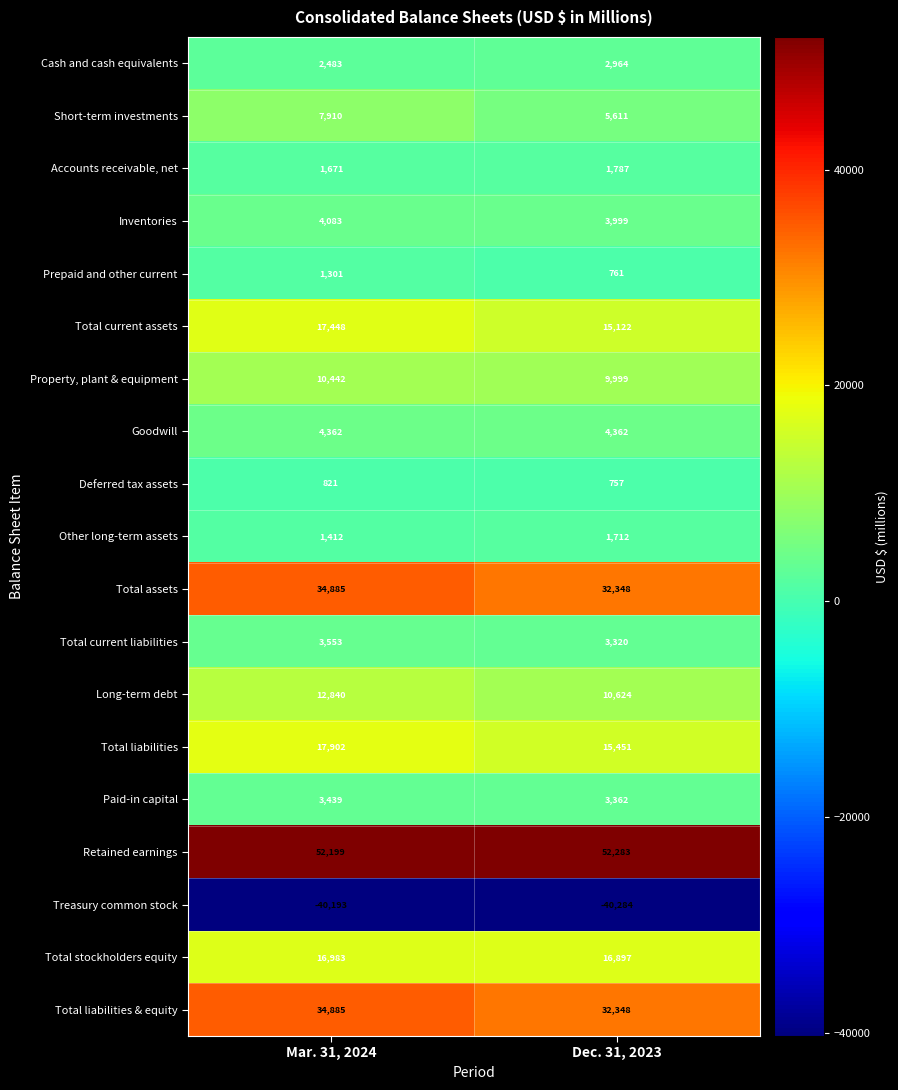

What is the difference between the maximum and minimum values in the Other long-term assets series?

300